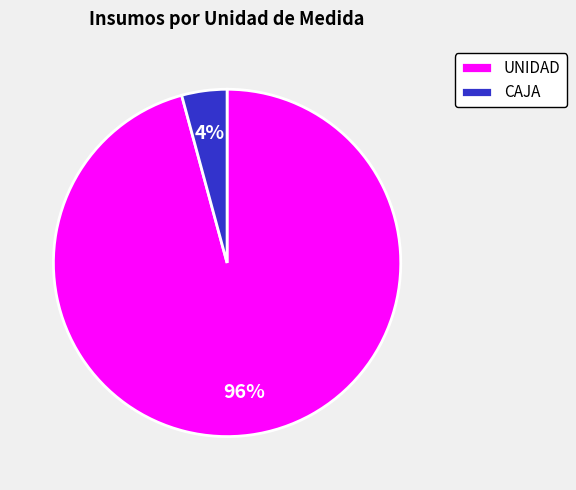

Which has a higher value, UNIDAD or CAJA?

UNIDAD